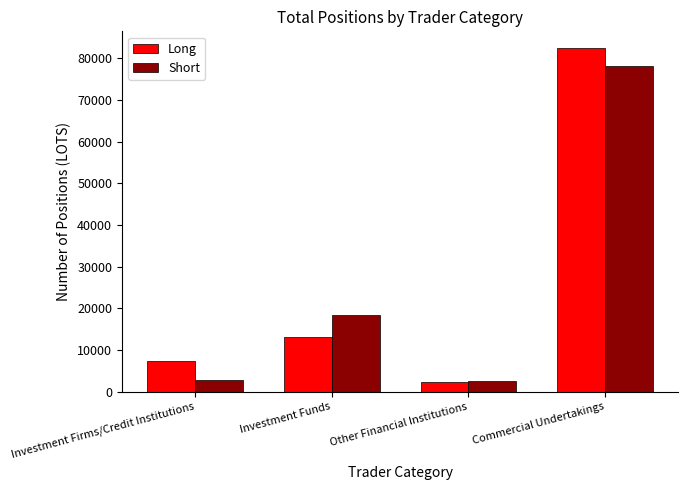

At which category is the sum across all series the highest?

Commercial Undertakings